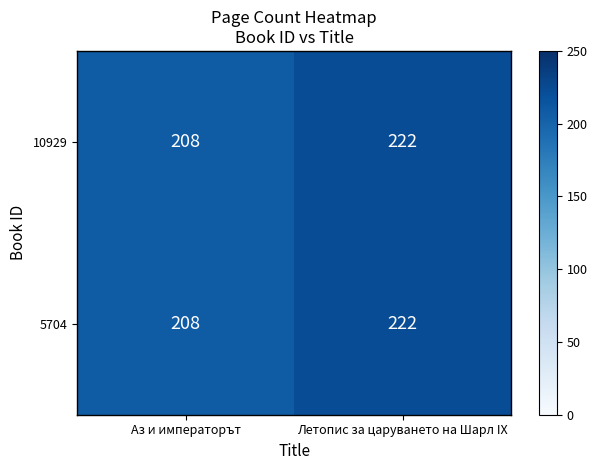

The value of 5704 at Аз и императорът is 208. True or false?

True